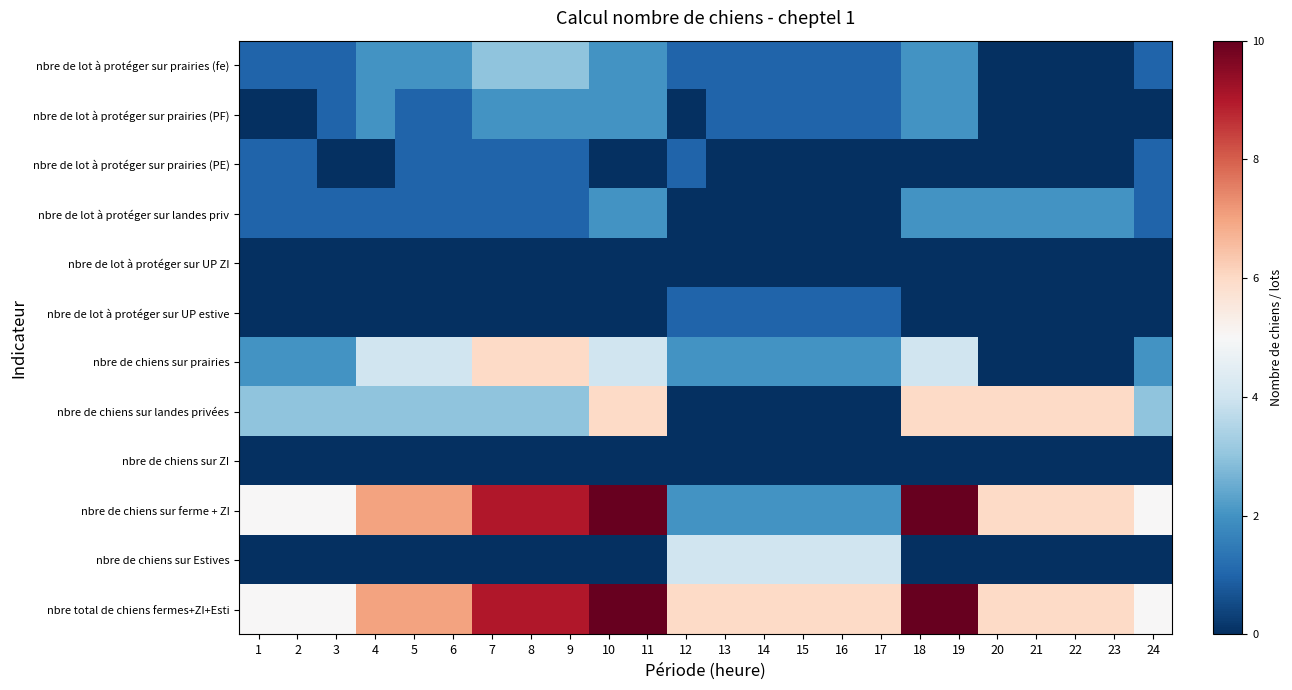

How many series are shown in this chart?

12